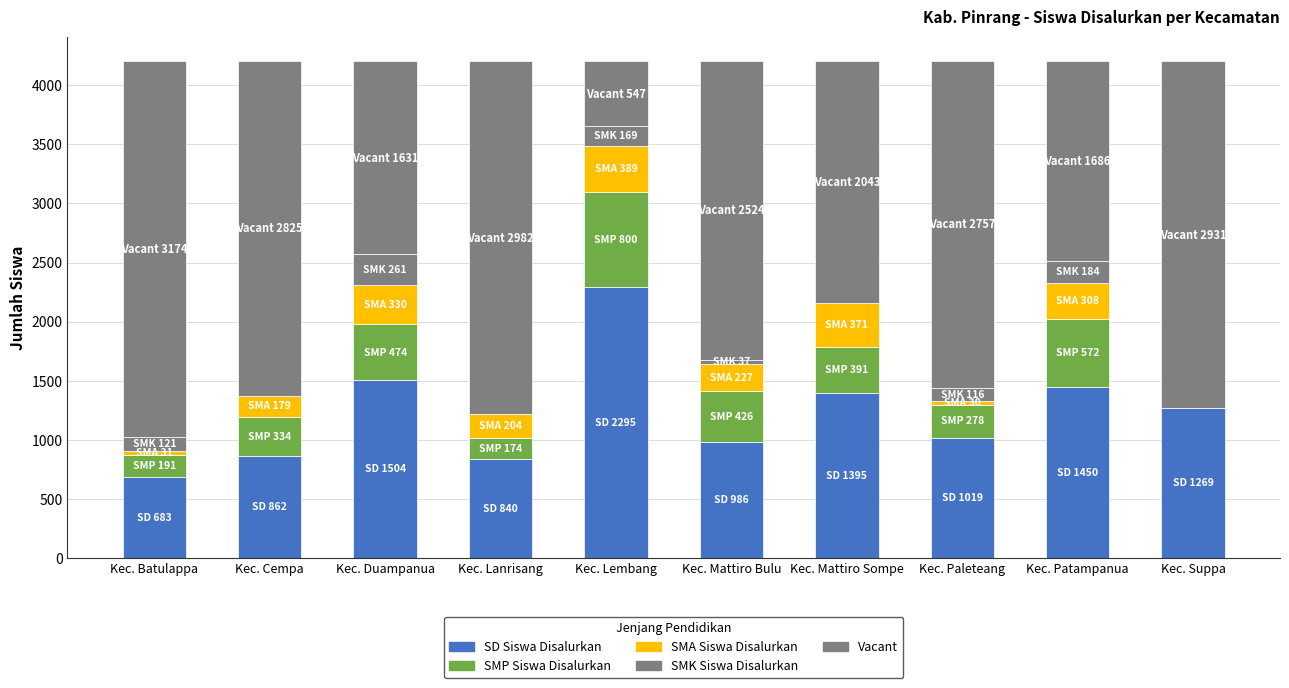

Does the chart contain stacked bars?

Yes